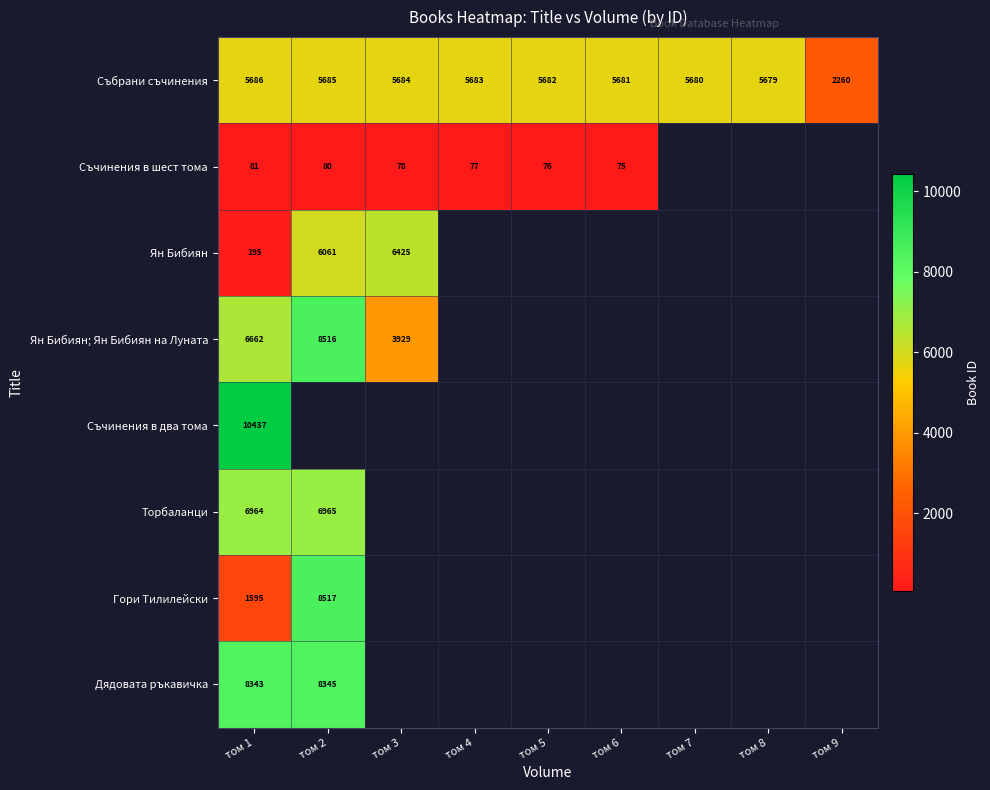

Which has a higher value, том 5 or том 9?

том 5